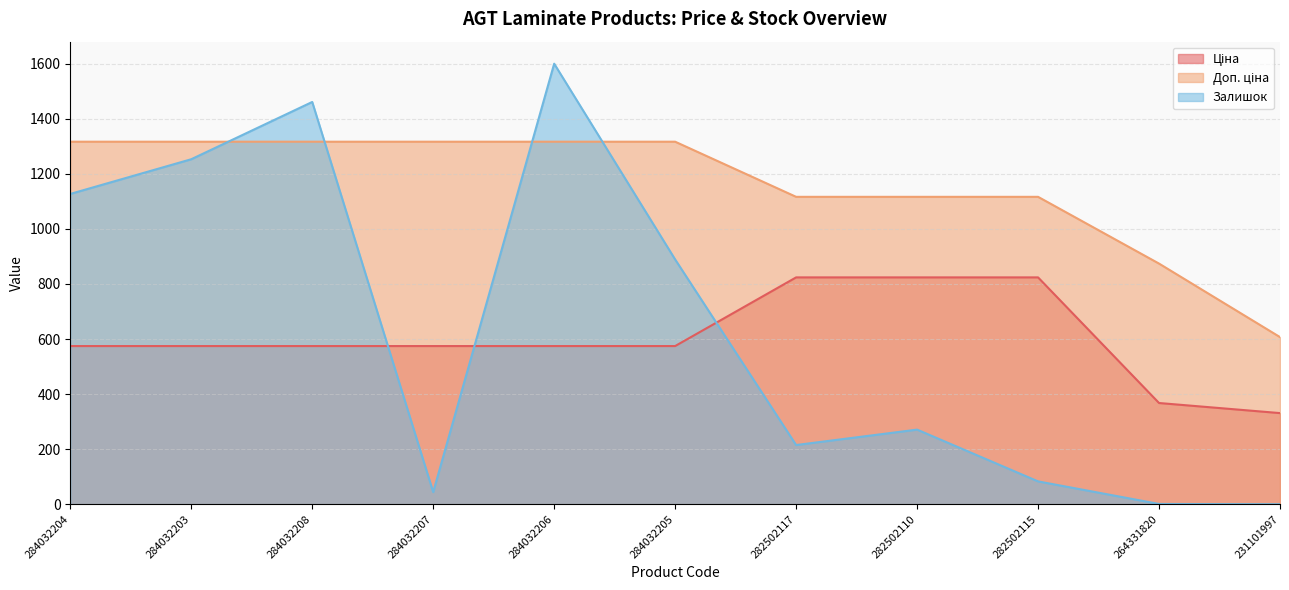

What value does the Ціна series have at 284032205?

574.5